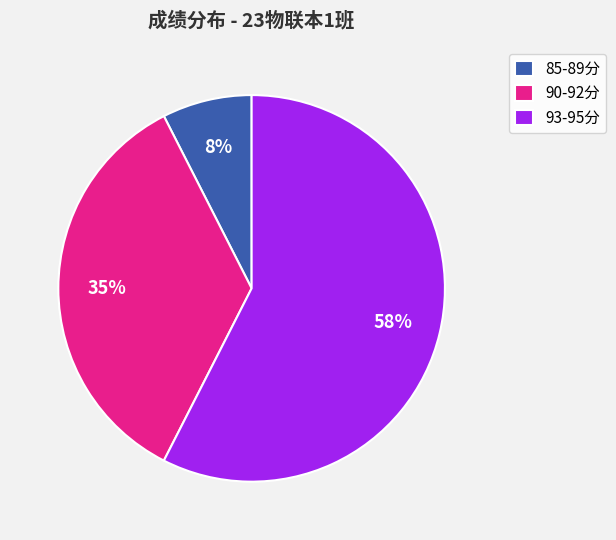

Combined, do 93-95分 and 90-92分 account for over 50%?

Yes